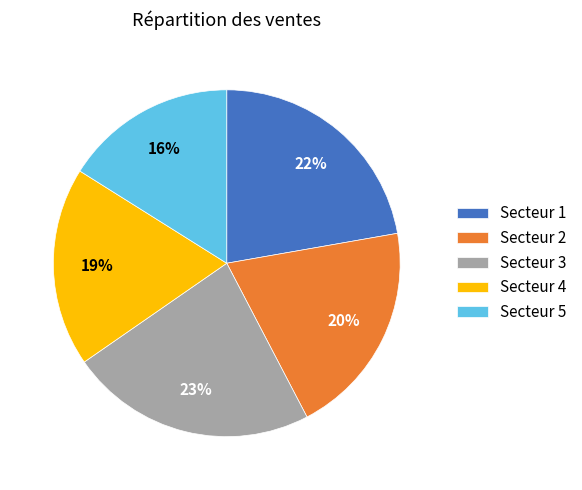

What is the ratio of the value at Secteur 4 to the value at Secteur 5?

1.2